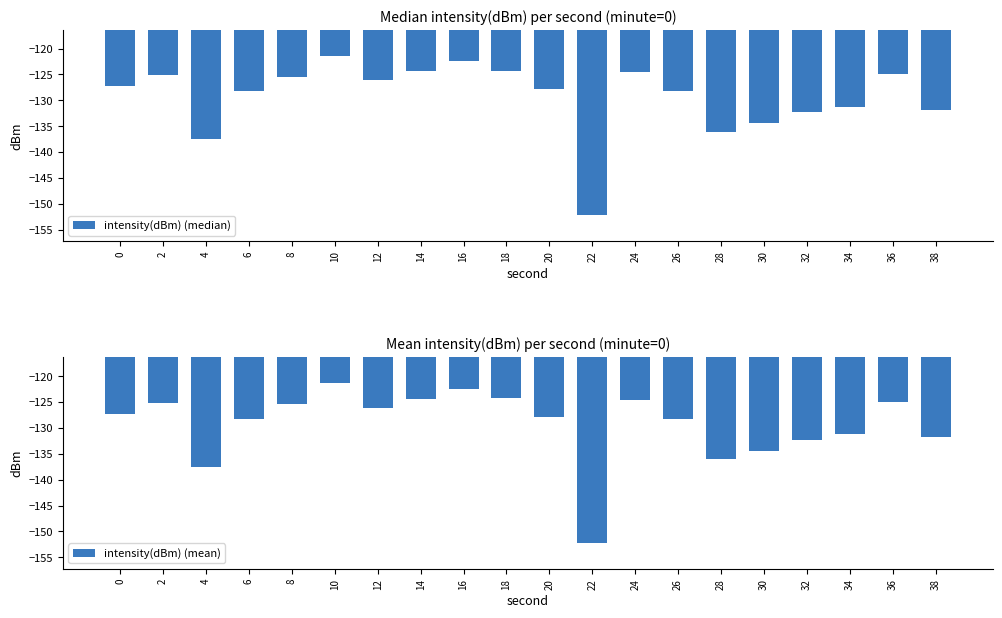

Which has a higher value, 16 or 36?

16